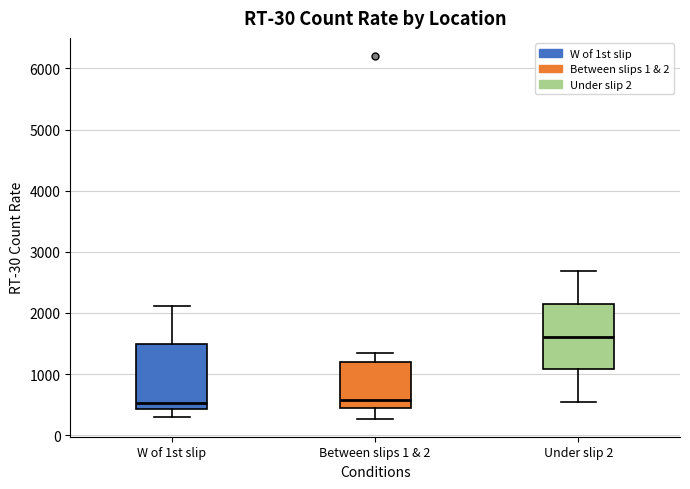

Where does the upper whisker of the box for Between slips 1 & 2 end on the y-axis? The values are not printed on the chart, so give them approximately, as read against the axis.

1300